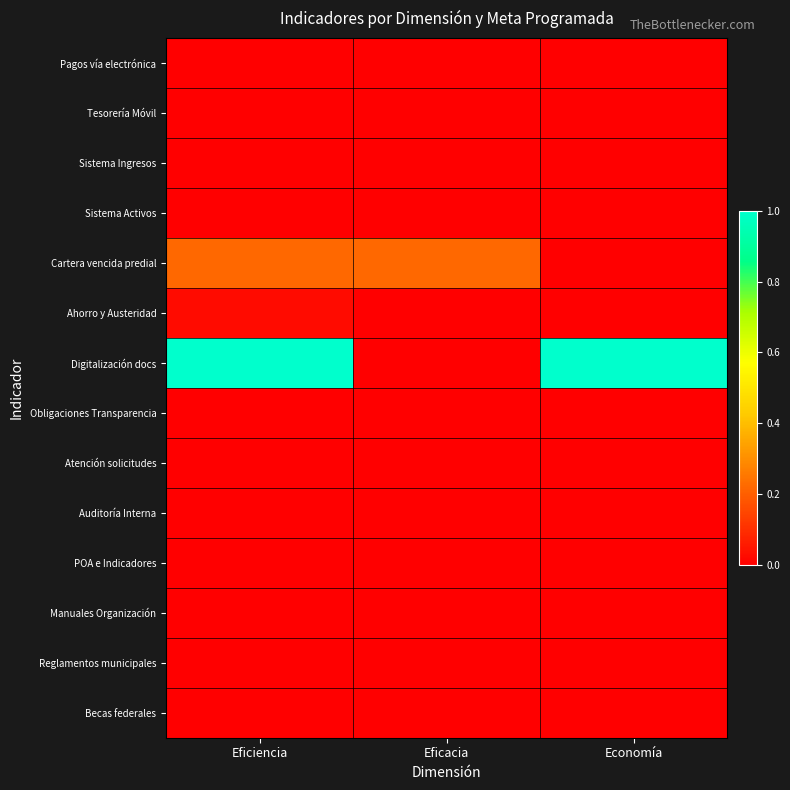

Reading right to left, list all the values displayed in this chart.

Pagos vía electrónica: Economía=0.0	Eficacia=0.0	Eficiencia=0.0
Tesorería Móvil: Economía=0.0	Eficacia=0.0	Eficiencia=0.0
Sistema Ingresos: Economía=0.0	Eficacia=0.0	Eficiencia=0.0
Sistema Activos: Economía=0.0	Eficacia=0.0	Eficiencia=0.0
Cartera vencida predial: Economía=0.0	Eficacia=0.2	Eficiencia=0.2
Ahorro y Austeridad: Economía=0.0	Eficacia=0.0	Eficiencia=0.0
Digitalización docs: Economía=1.0	Eficacia=0.0	Eficiencia=1.0
Obligaciones Transparencia: Economía=0.0	Eficacia=0.0	Eficiencia=0.0
Atención solicitudes: Economía=0.0	Eficacia=0.0	Eficiencia=0.0
Auditoría Interna: Economía=0.0	Eficacia=0.0	Eficiencia=0.0
POA e Indicadores: Economía=0.0	Eficacia=0.0	Eficiencia=0.0
Manuales Organización: Economía=0.0	Eficacia=0.0	Eficiencia=0.0
Reglamentos municipales: Economía=0.0	Eficacia=0.0	Eficiencia=0.0
Becas federales: Economía=0.0	Eficacia=0.0	Eficiencia=0.0